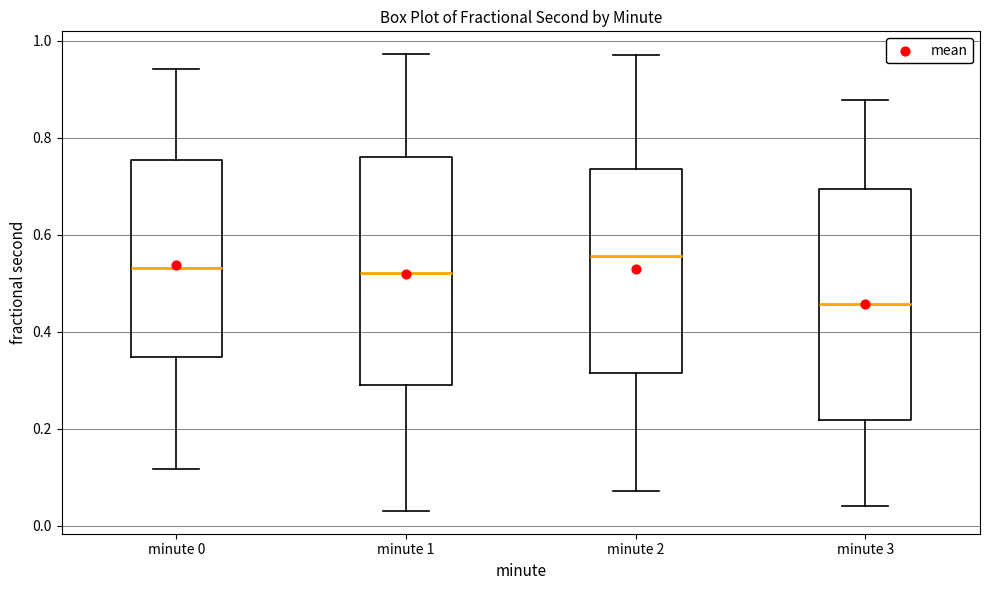

Where does the upper whisker of the box for minute 0 end on the y-axis? The values are not printed on the chart, so give them approximately, as read against the axis.

0.94